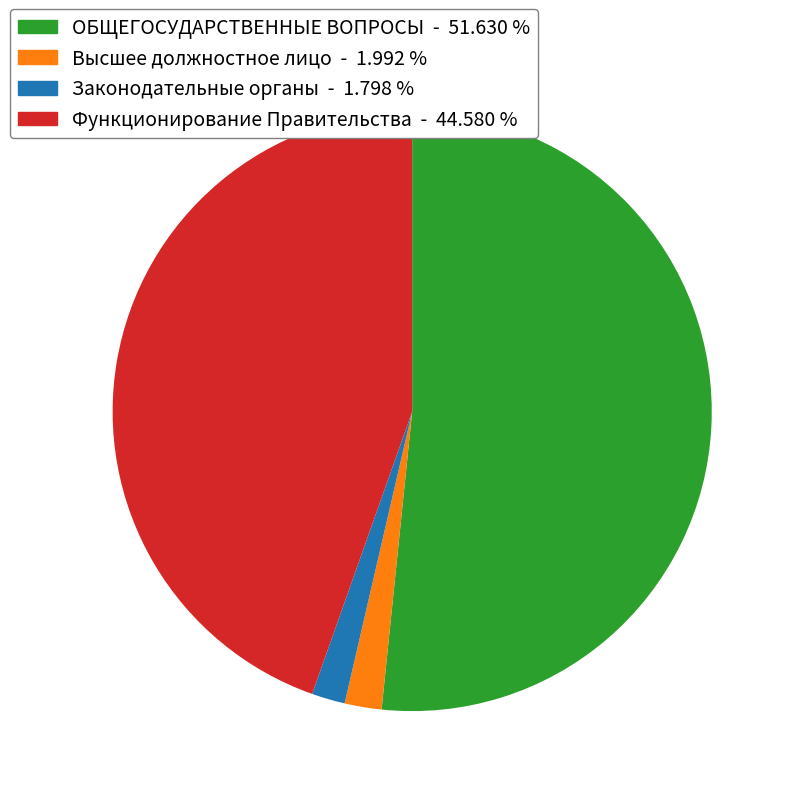

Is there any slice that represents more than half of the pie?

Yes